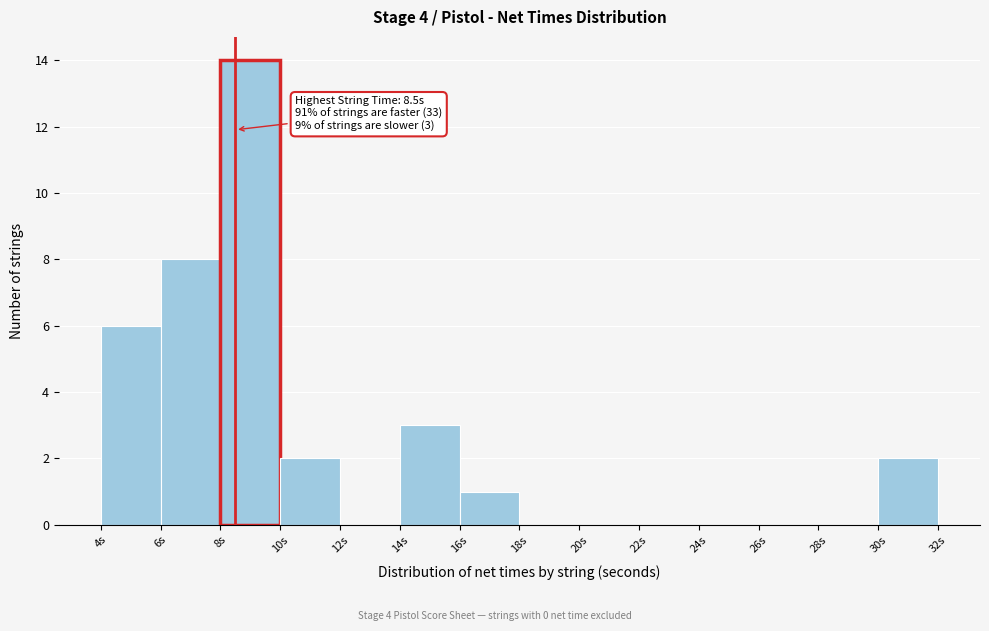

Which range on the x-axis has the tallest bar?

8 to 10